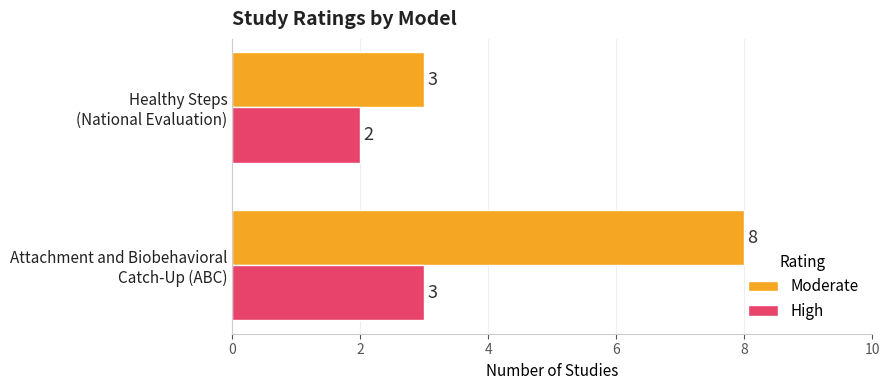

Which series has the largest range (max minus min)?

Moderate